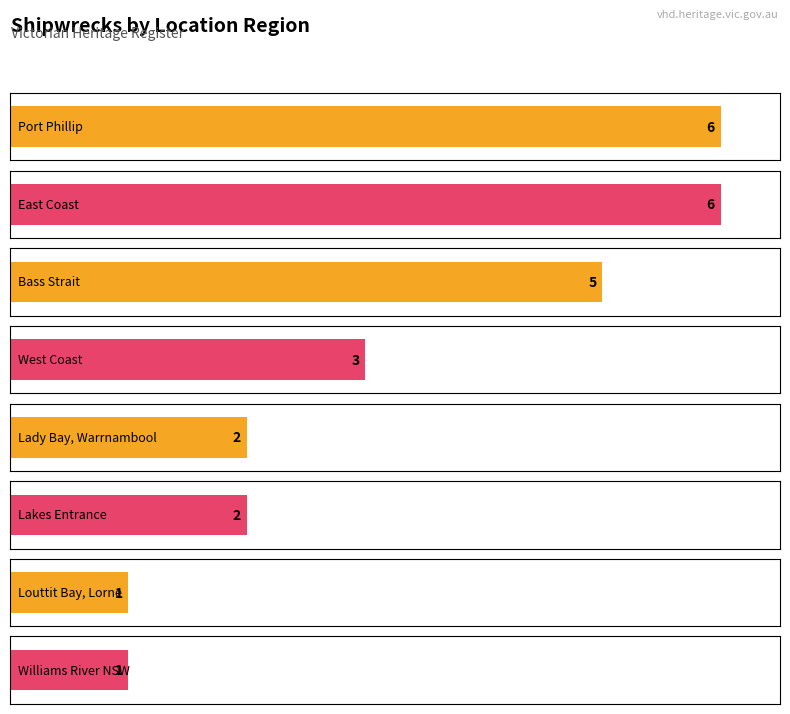

The chart shows a value of 1 at Williams River NSW. True or false?

True